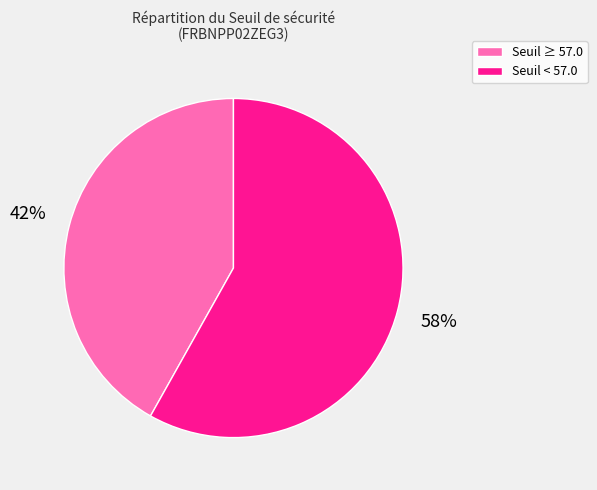

To the nearest percent, what is the combined percentage of Seuil < 57.0 and Seuil ≥ 57.0?

100%